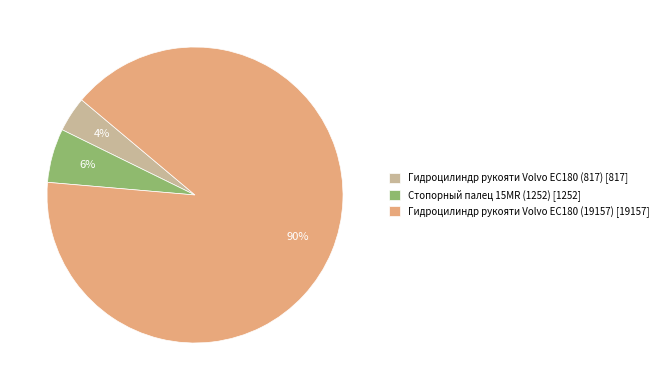

The Гидроцилиндр рукояти Volvo EC180 (817) slice represents 15% of the pie. True or false?

False